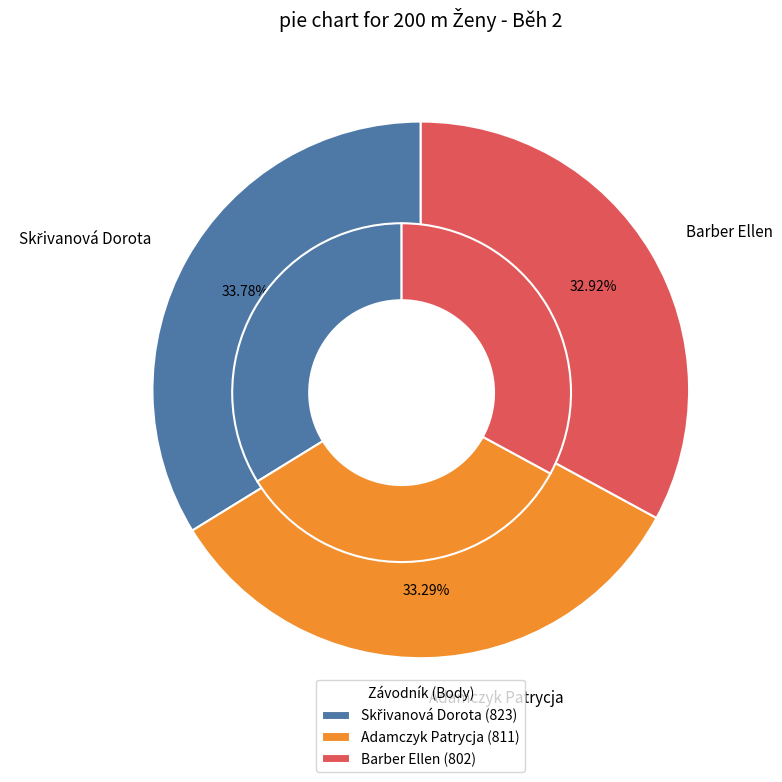

Which slice is the smallest?

Barber Ellen